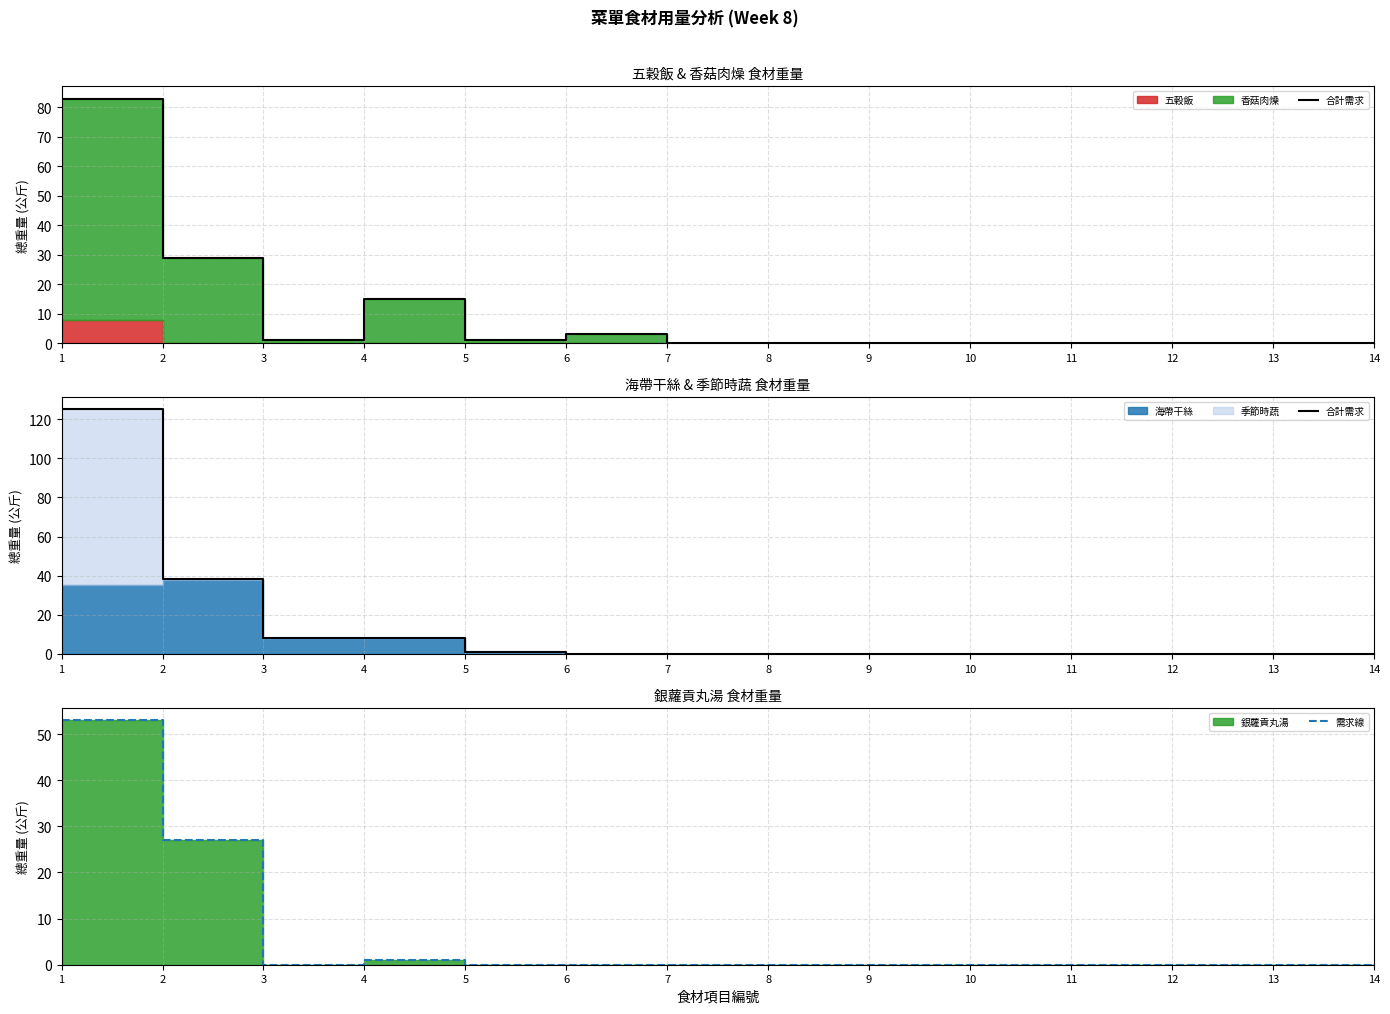

What is the greatest value displayed?

125.0